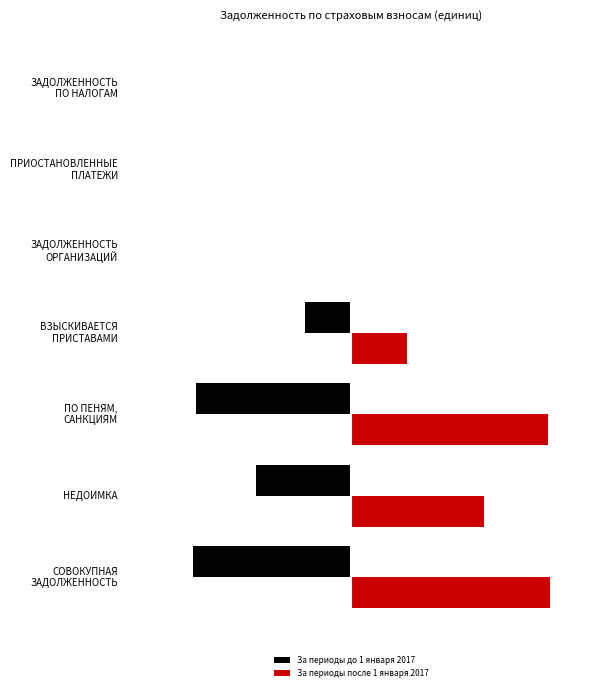

What are all the series names shown in the legend?

За периоды до 1 января 2017, За периоды после 1 января 2017